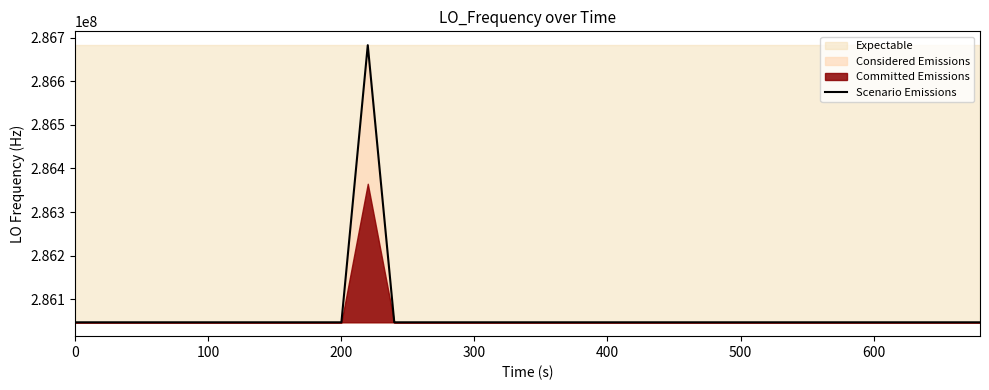

What is the maximum value for Scenario Emissions?

286682703.9